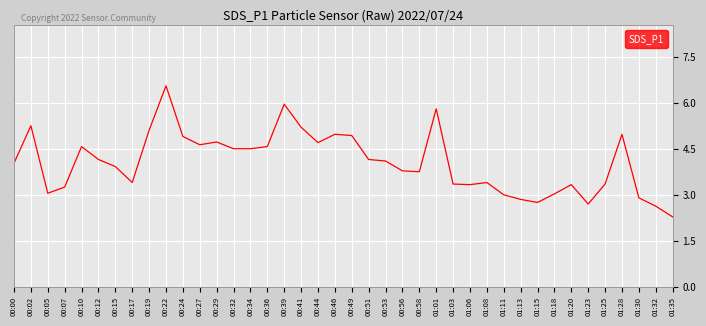

Which label corresponds to the largest value in the chart?

00:22